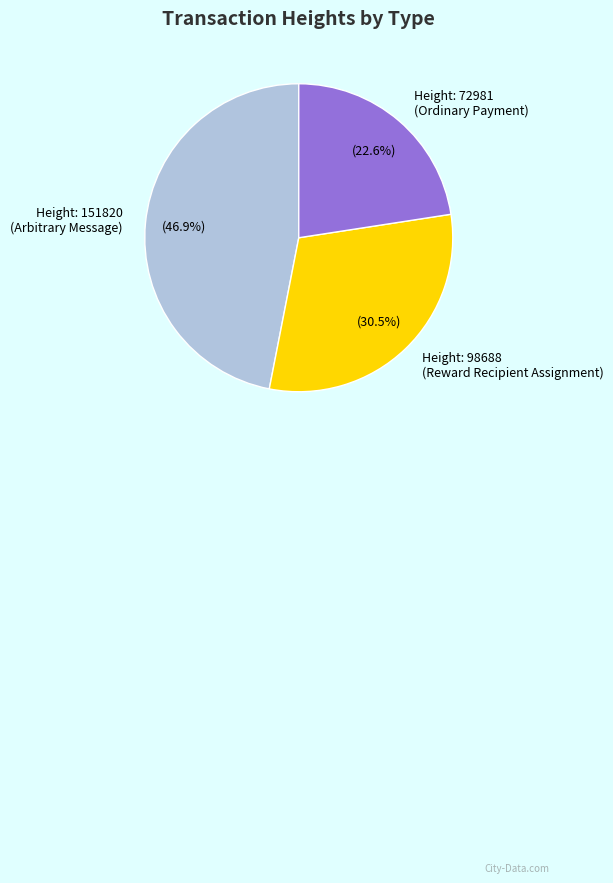

How many slices are in this pie chart?

3